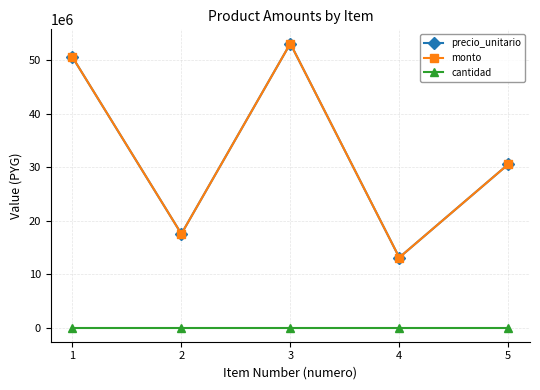

What is the value of the cantidad point at the 4th from the left?

1